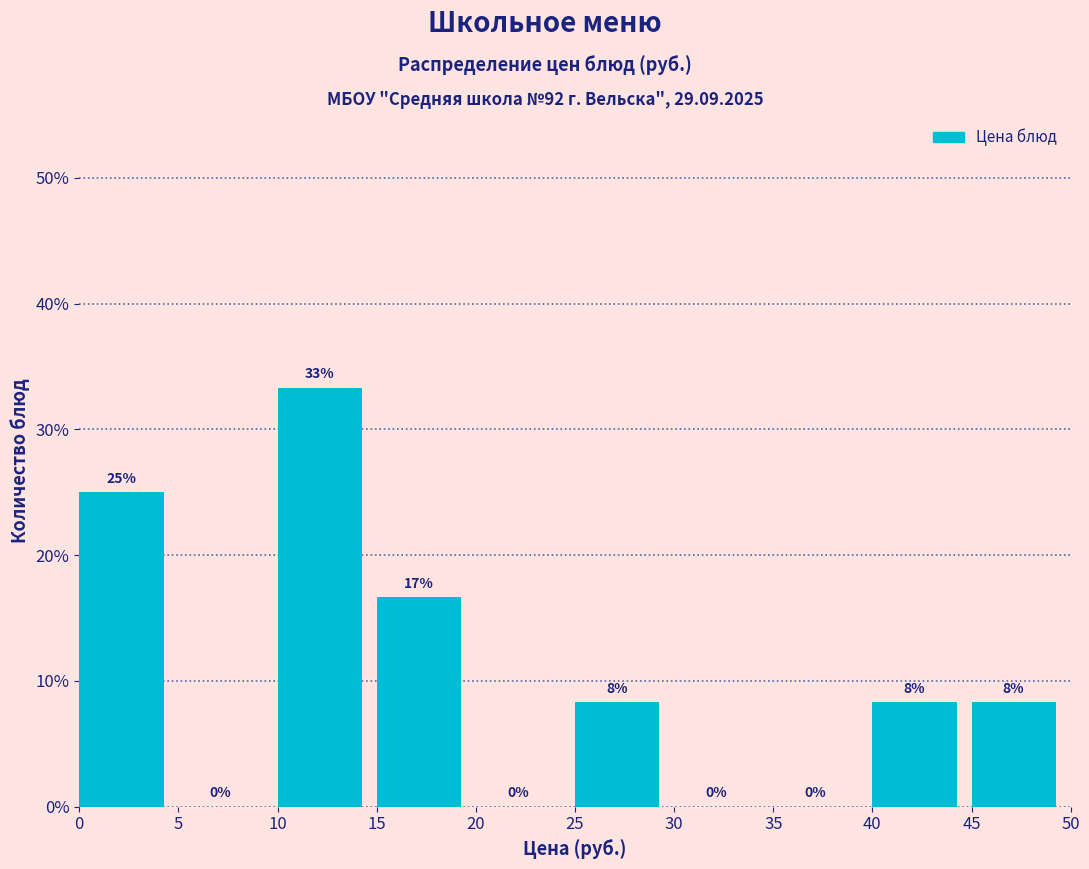

Over which range of the x-axis is the bar tallest?

10 to 15